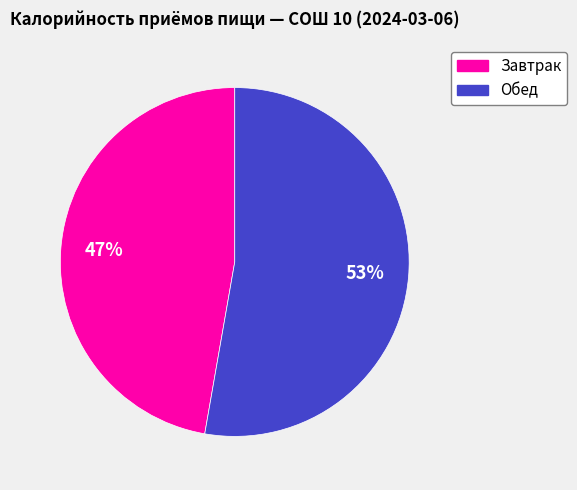

Rank the categories by value from highest to lowest.

Обед, Завтрак